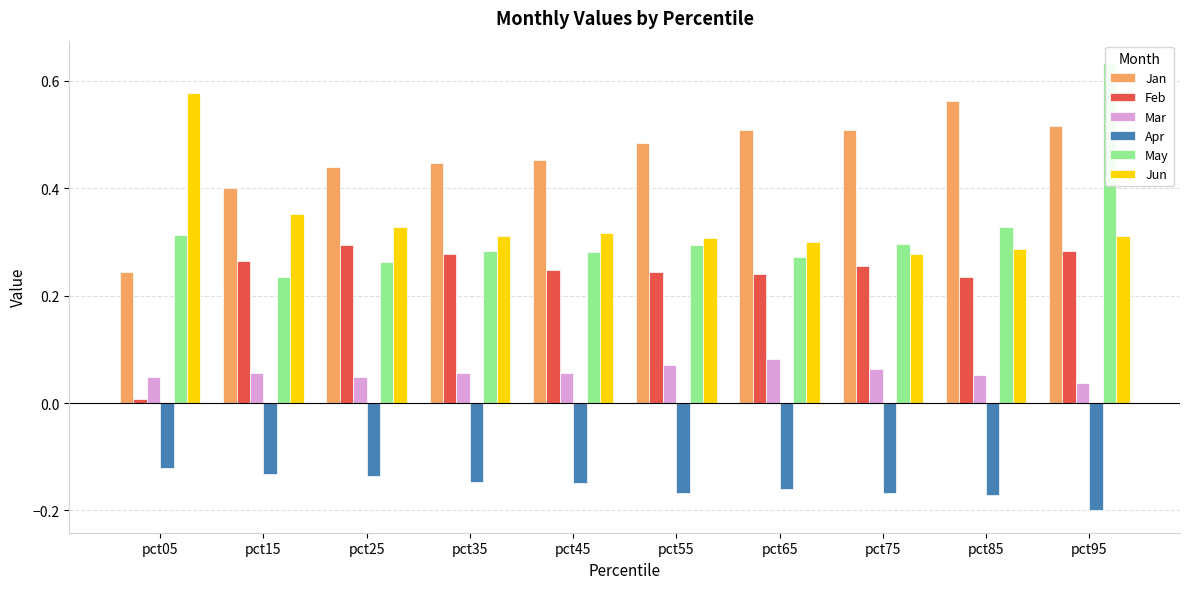

What is the sum of all May values?

3.2